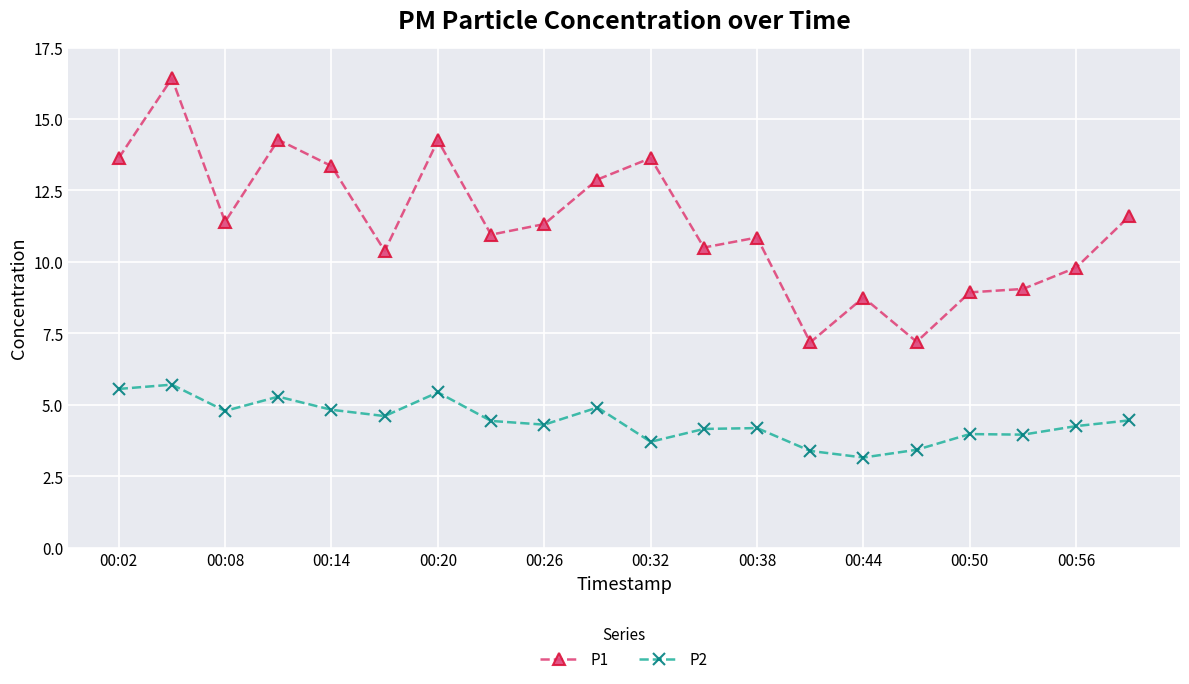

Count the number of data series in this chart.

2